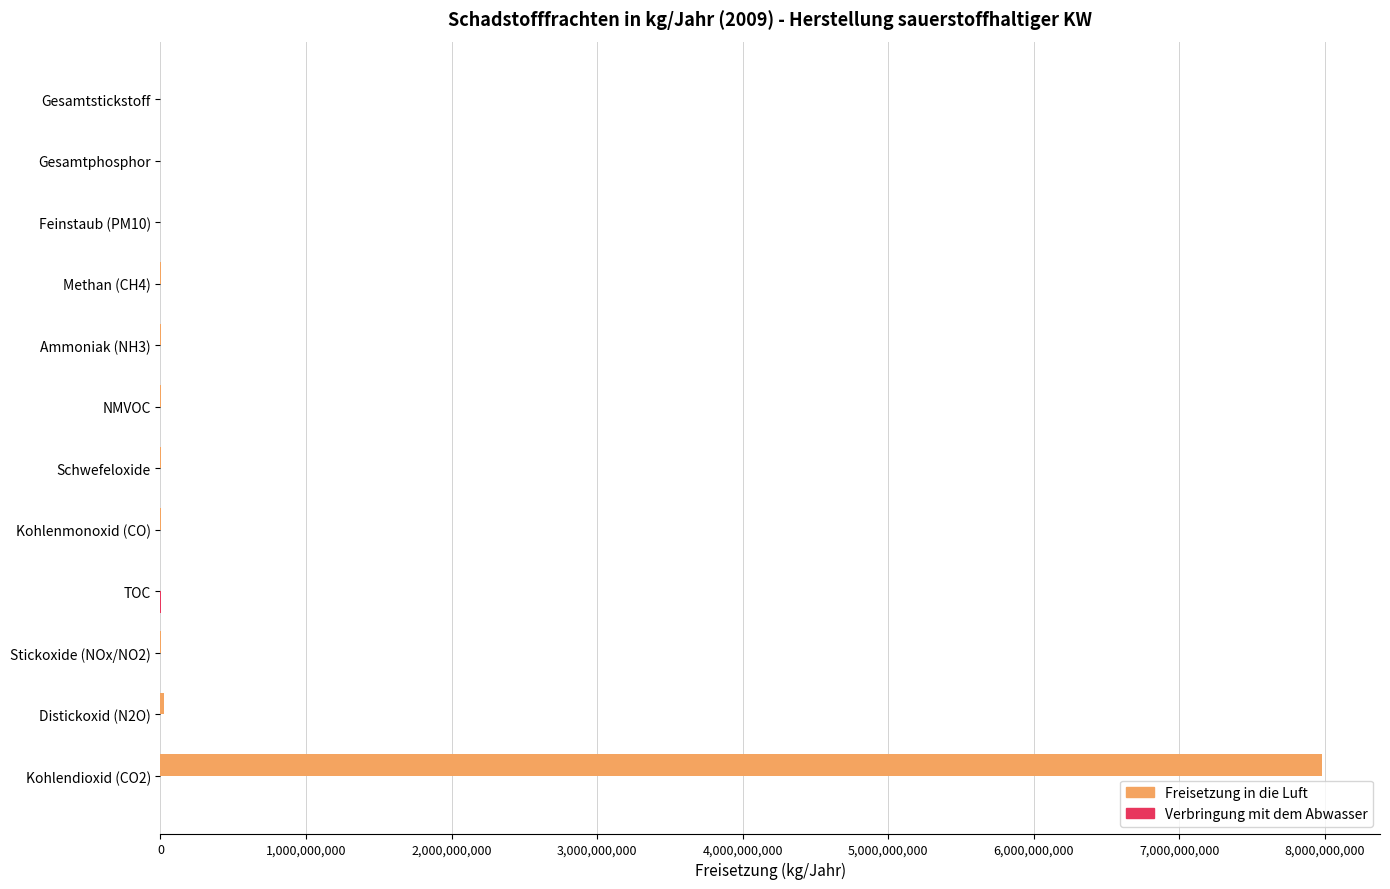

The value of Freisetzung in die Luft at Kohlendioxid (CO2) is 13765986684. True or false?

False